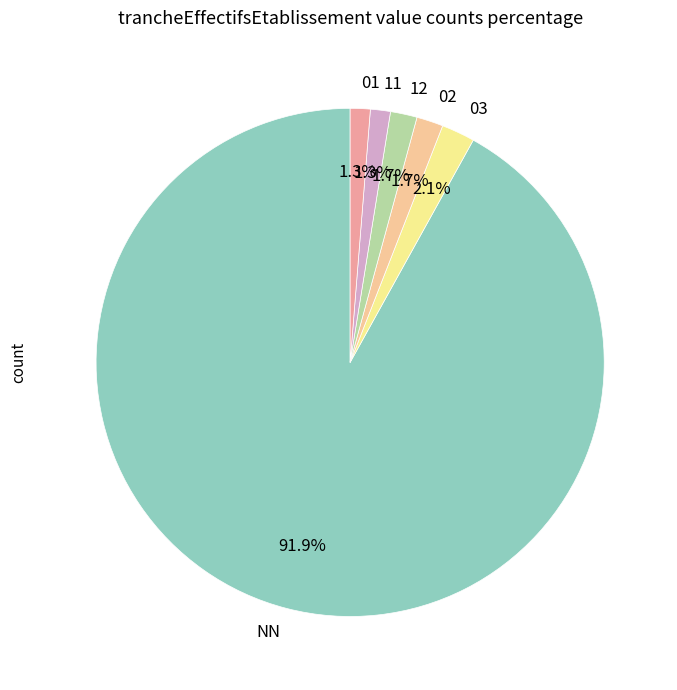

Between 03 and 11, which is larger?

03